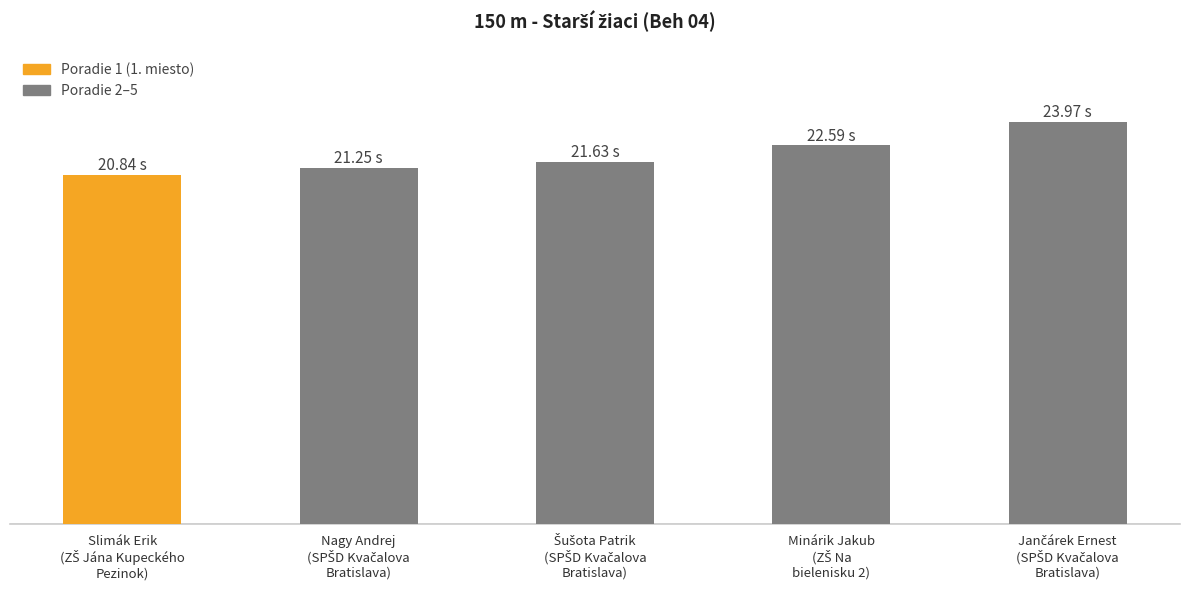

Where is the data nearest to the value 22?

Šušota Patrik
(SPŠD Kvačalova
Bratislava)